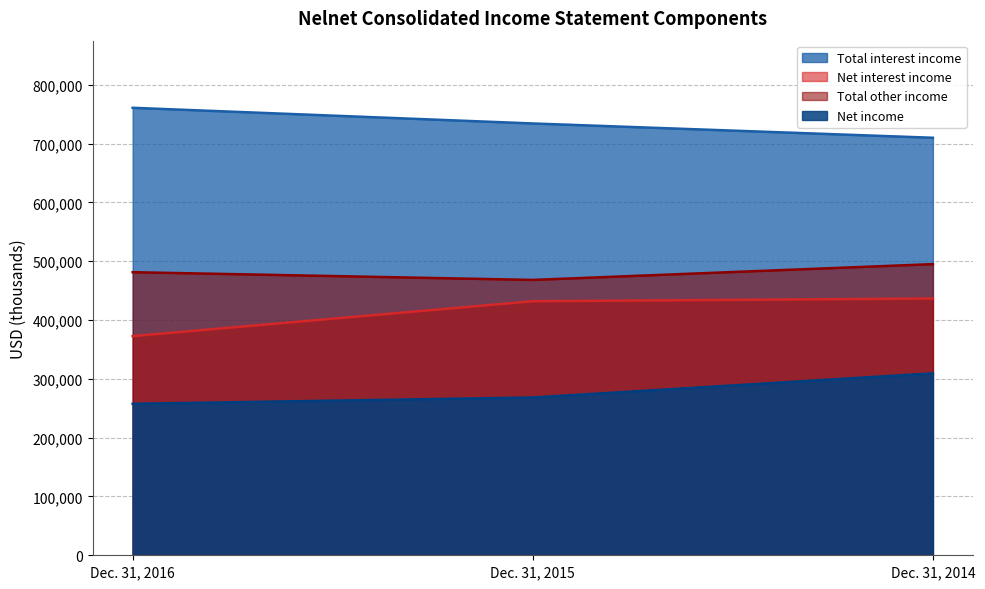

Where is Net income nearest to the value 283391?

Dec. 31, 2015